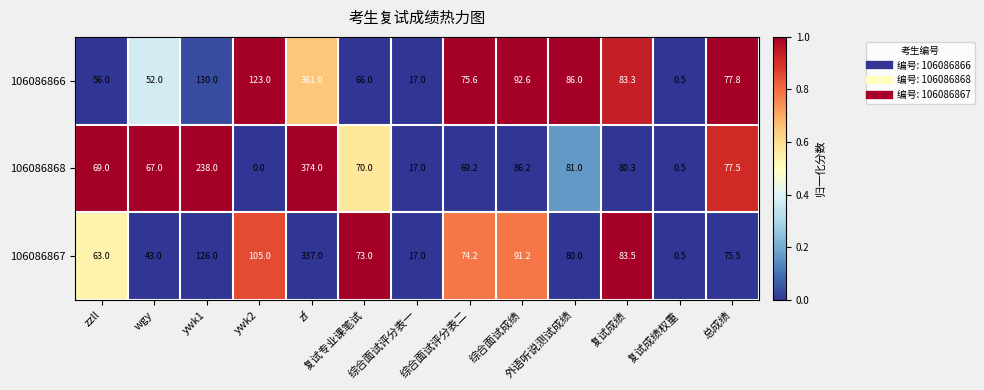

What is the average value of the 106086867 series?

89.9